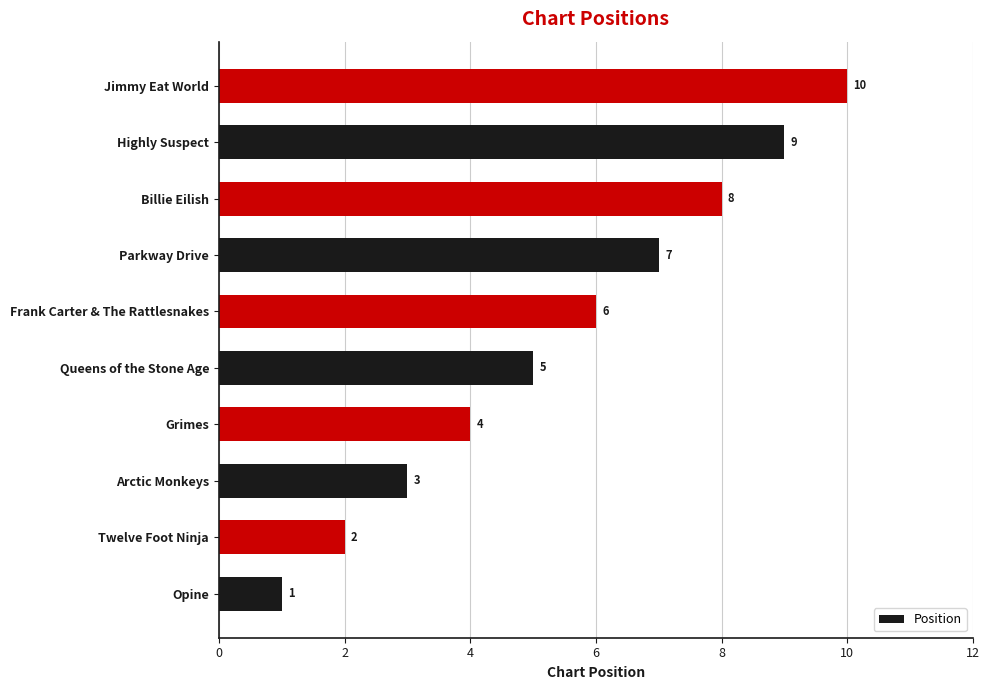

Between Billie Eilish and Queens of the Stone Age, which is larger?

Billie Eilish